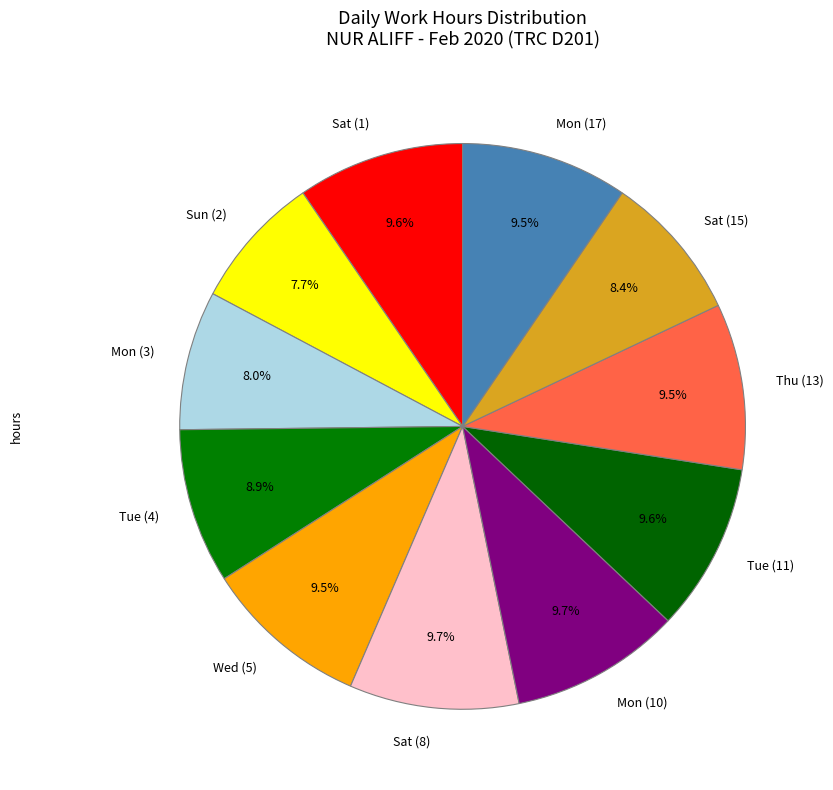

How many slices are in this pie chart?

11